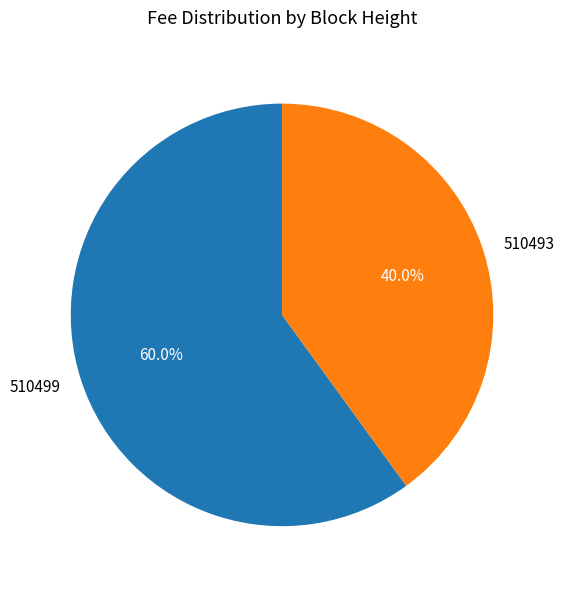

What portion of the pie excludes 510493?

60.0%